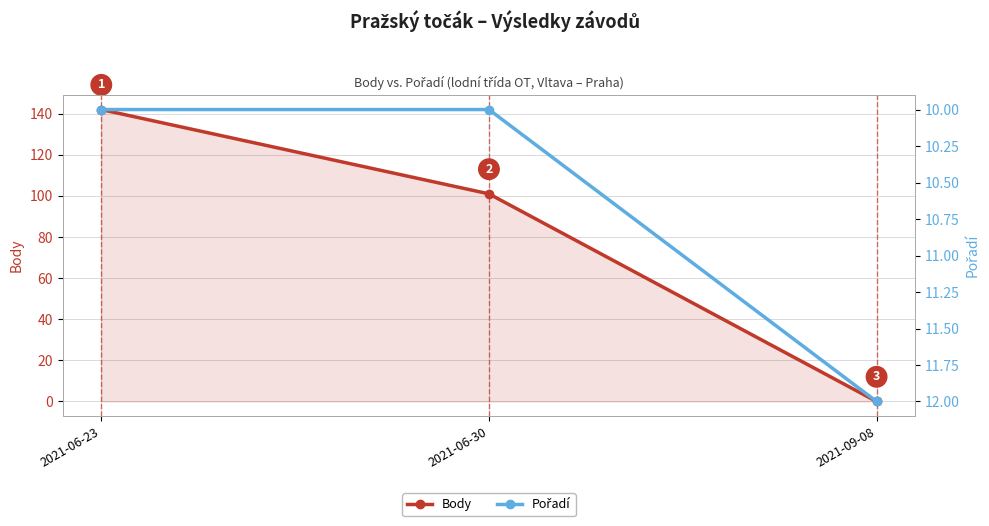

How many lines are shown in the chart?

2